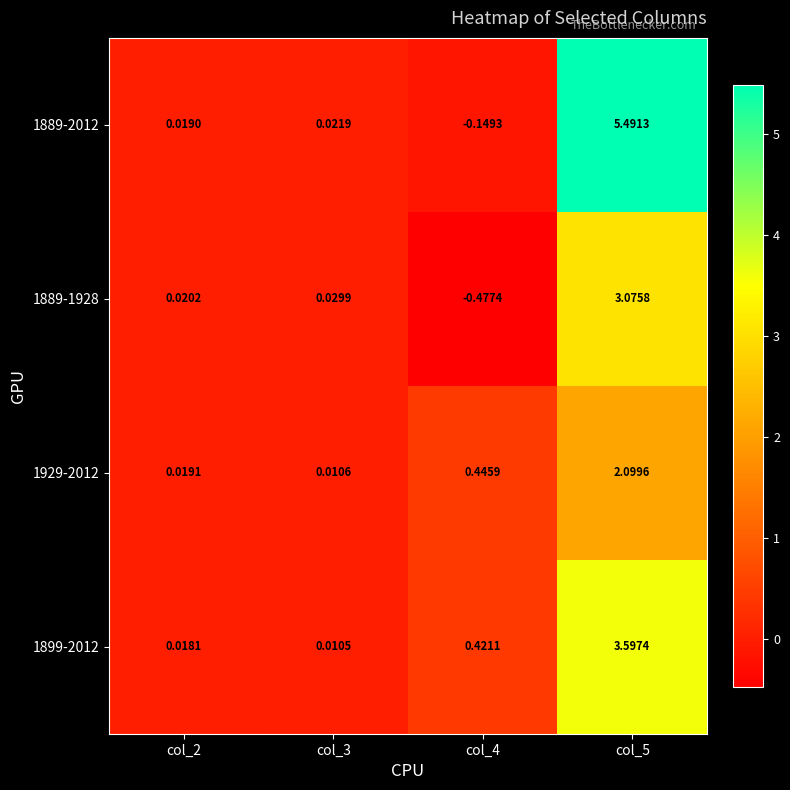

Is the value of 1889-1928 at col_2 greater than the value of 1899-2012 at col_3?

Yes